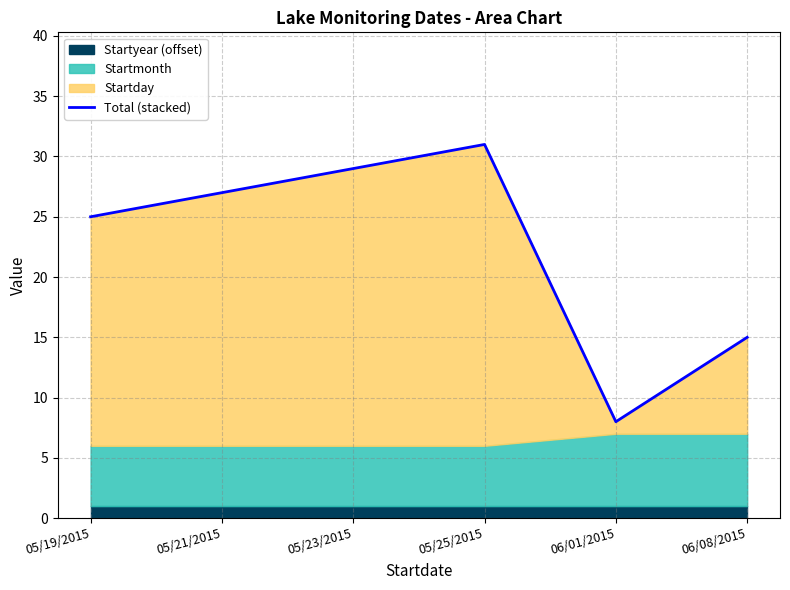

Count the number of values greater than 27.

2